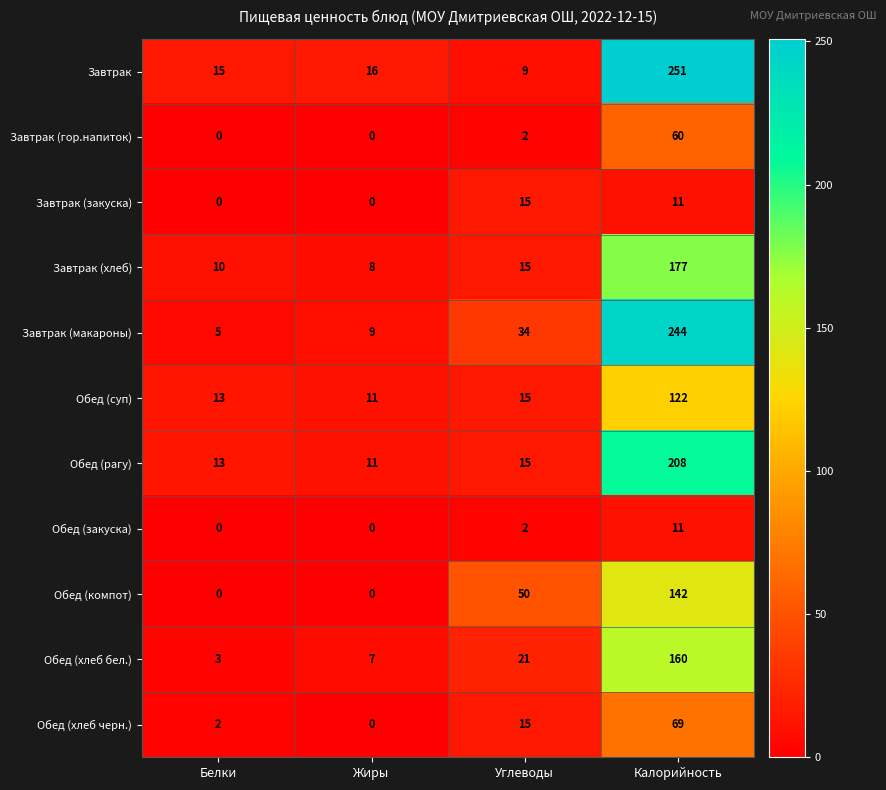

Which category has the highest value across all series?

Калорийность